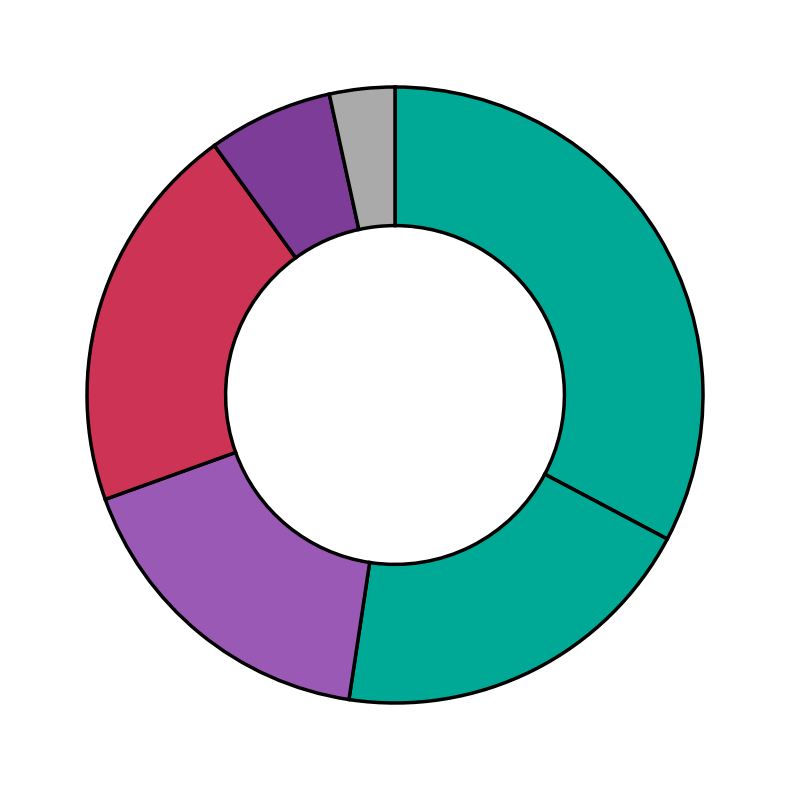

How many slices are in this pie chart?

6